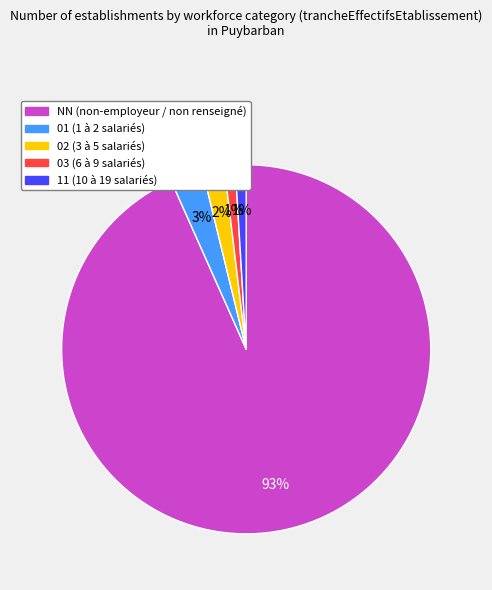

Do 01 and 03 together represent more than half of the pie?

No